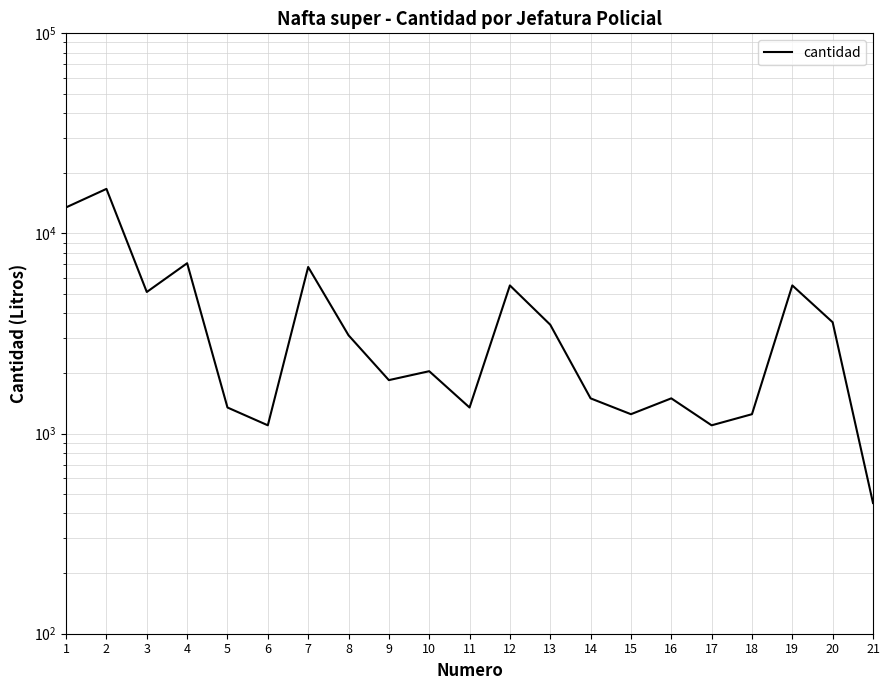

At which category does the chart reach its minimum across all series?

21